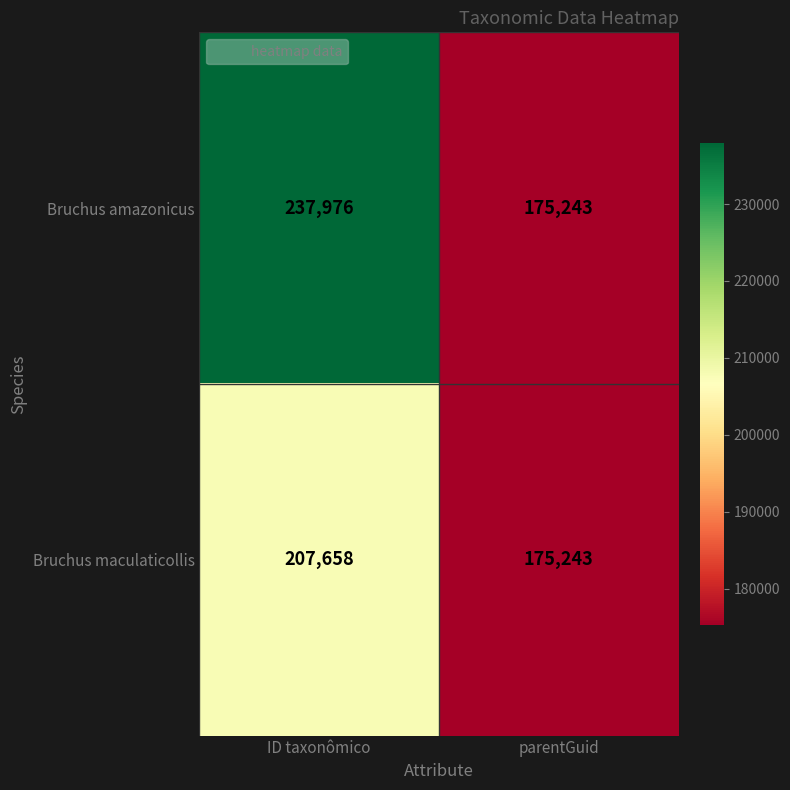

Rank the series by their average value, from highest to lowest.

Bruchus amazonicus, Bruchus maculaticollis